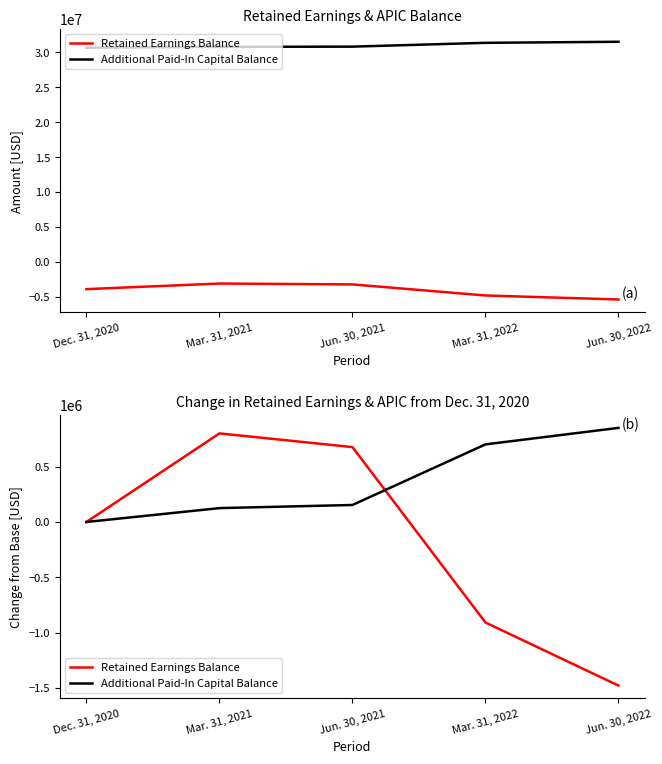

True or false: Additional Paid-In Capital Balance has a value of 125544 at Mar. 31, 2021.

True